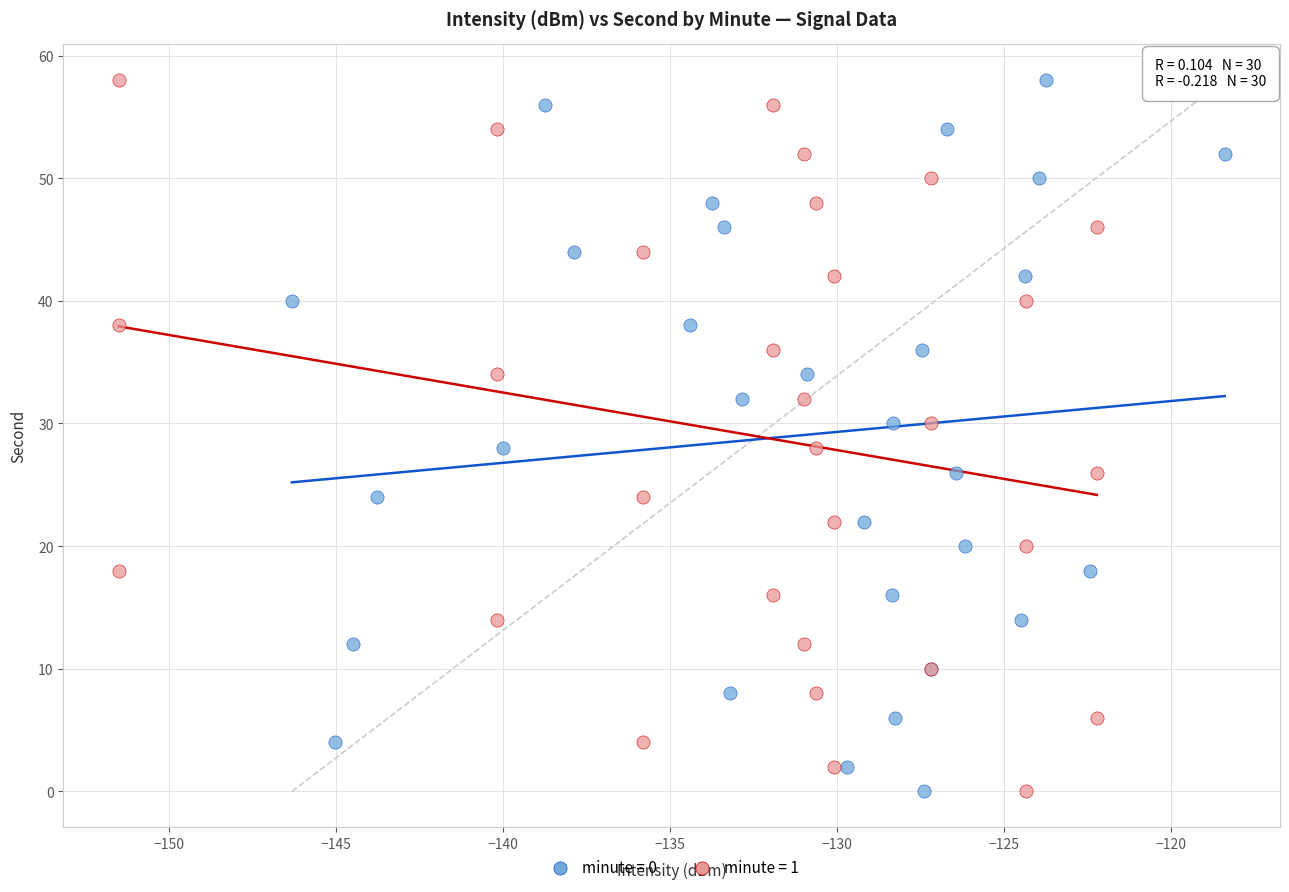

What are all the series names shown in the legend?

minute = 0, minute = 1